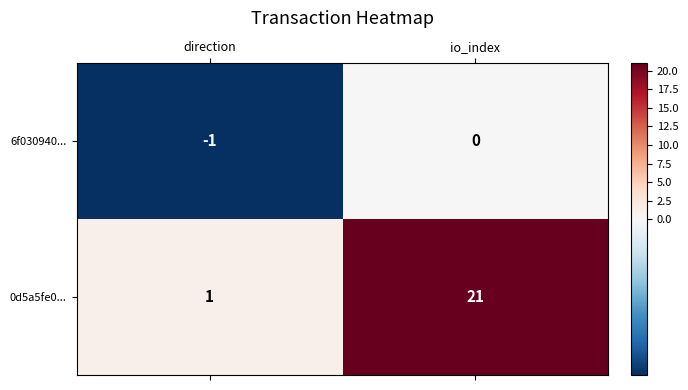

At which category is the sum across all series the highest?

io_index